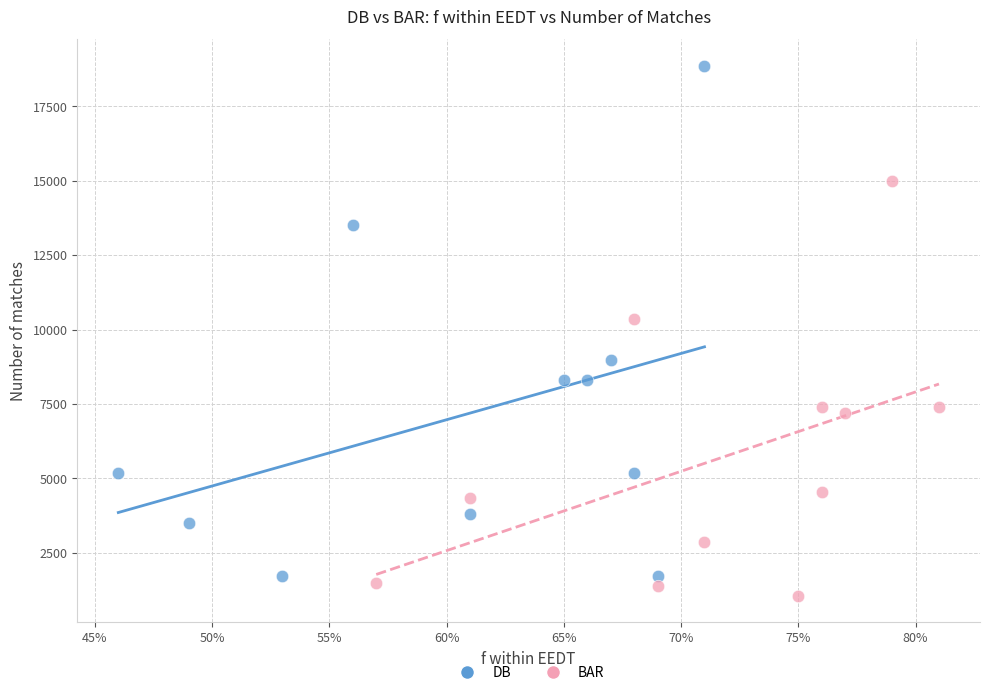

Which series has the widest spread of Y values?

DB